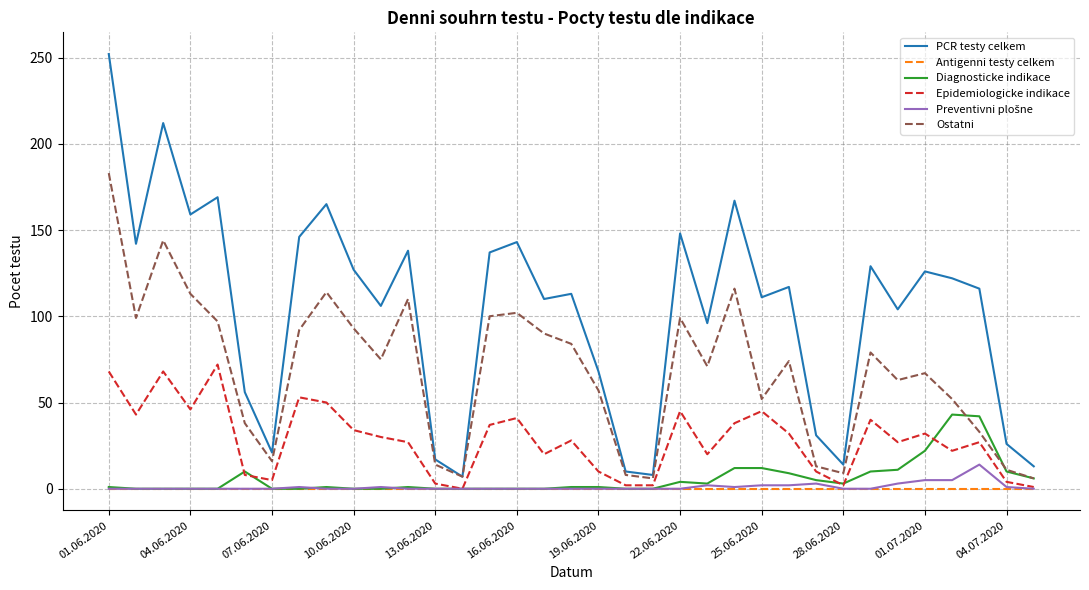

True or false: PCR testy celkem and Epidemiologicke indikace cross at least once.

False